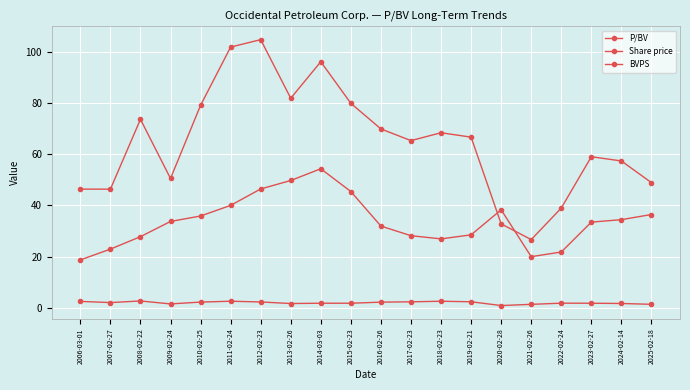

How many lines are shown in the chart?

3